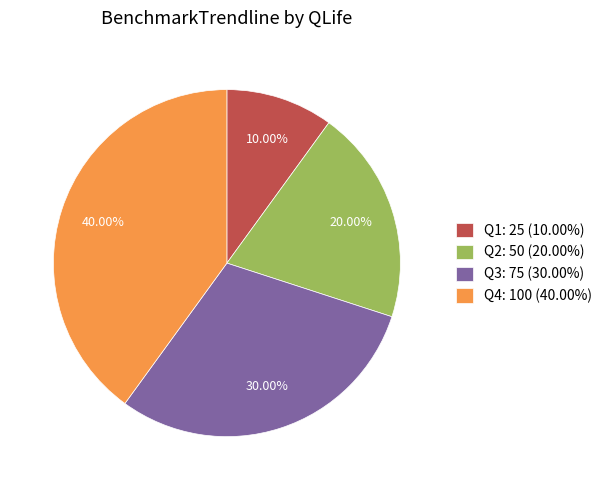

Do Q2: 50 (20.00%) and Q1: 25 (10.00%) together represent more than half of the pie?

No